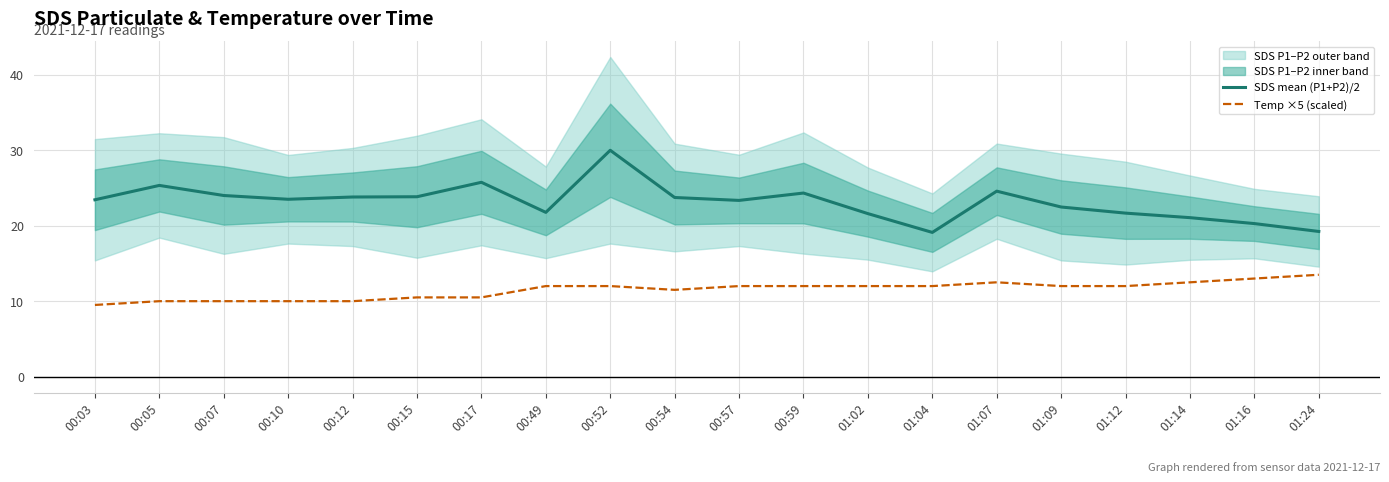

Reading right to left, extract all data points from this chart.

SDS mean (P1+P2)/2: 19.2	20.3	21.1	21.7	22.5	24.6	19.1	21.6	24.3	23.4	23.7	30.0	21.8	25.8	23.8	23.8	23.5	24.0	25.3	23.4
Temp ×5 (scaled): 13.5	13.0	12.5	12.0	12.0	12.5	12.0	12.0	12.0	12.0	11.5	12.0	12.0	10.5	10.5	10.0	10.0	10.0	10.0	9.5